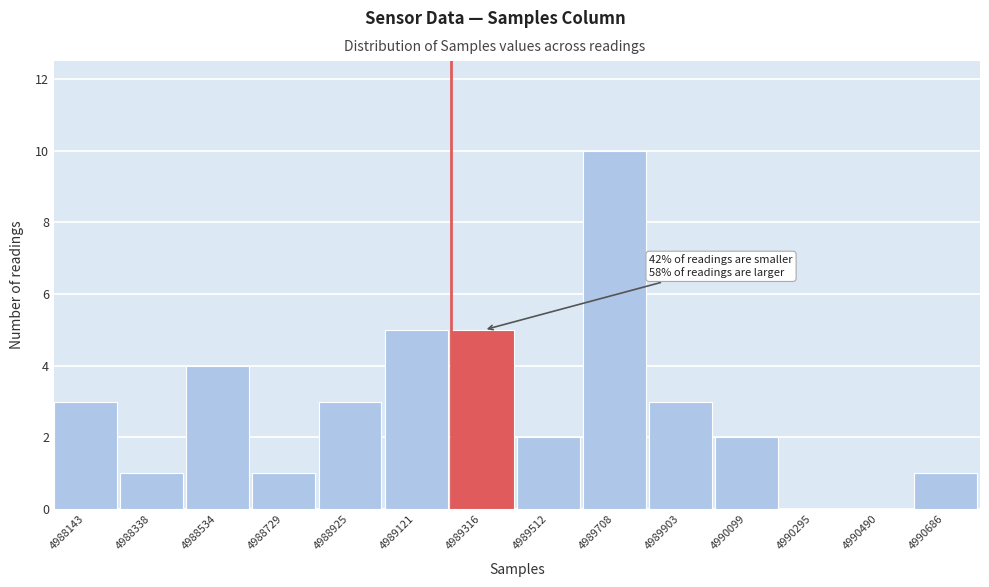

Reading left to right, transcribe all the data shown in this chart.

4988143=3	4988338=1	4988534=4	4988729=1	4988925=3	4989121=5	4989316=5	4989512=2	4989708=10	4989903=3	4990099=2	4990295=0	4990490=0	4990686=1